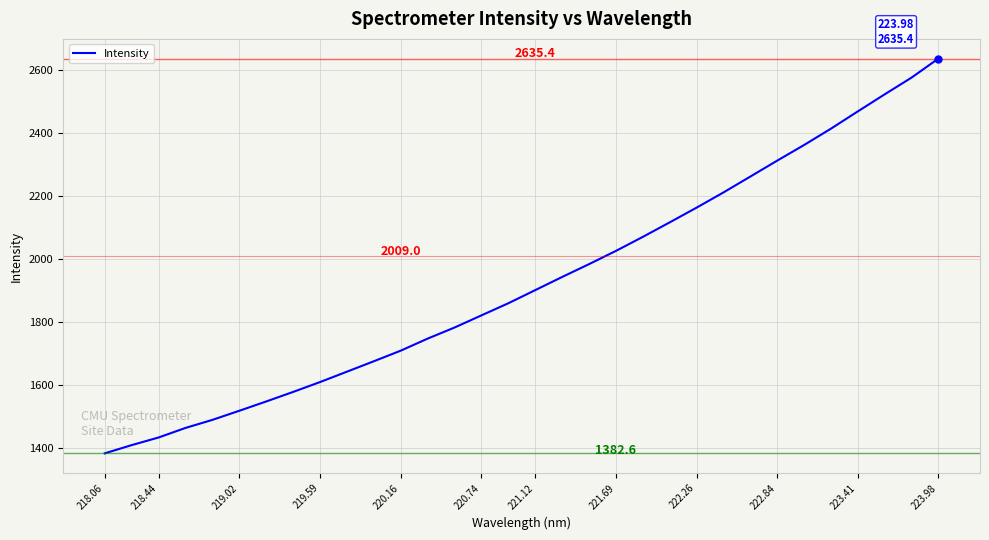

What is the difference between the maximum and minimum values?

1252.8